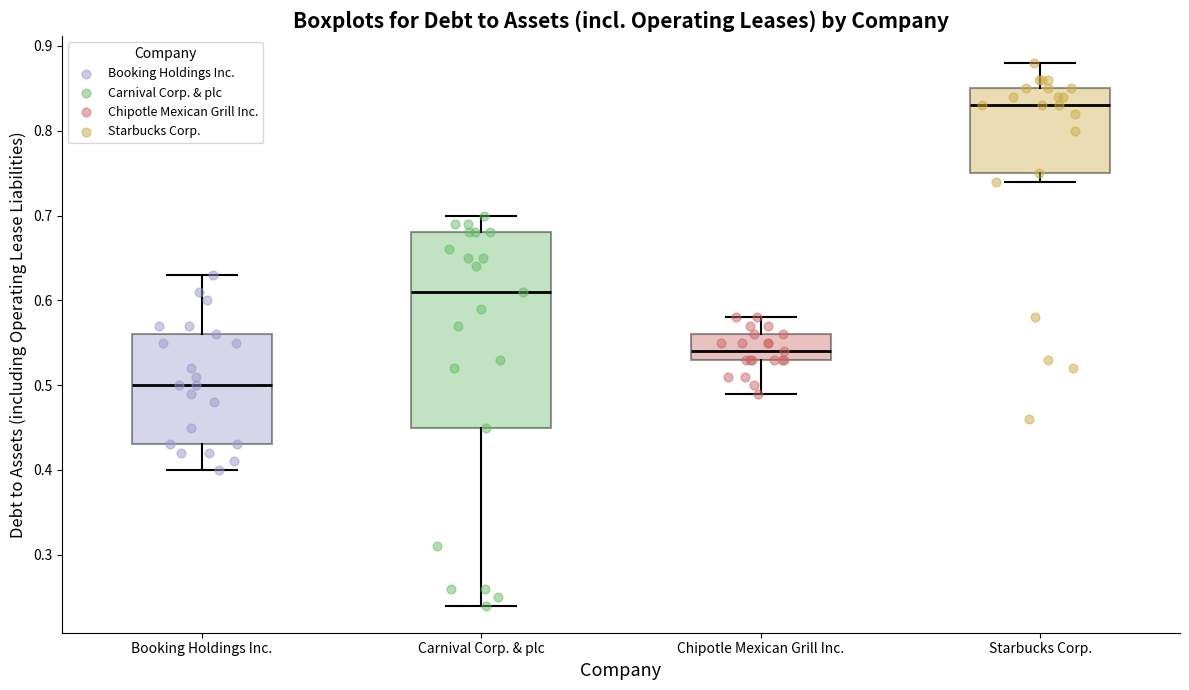

Which box has the lowest median line?

Booking Holdings Inc.